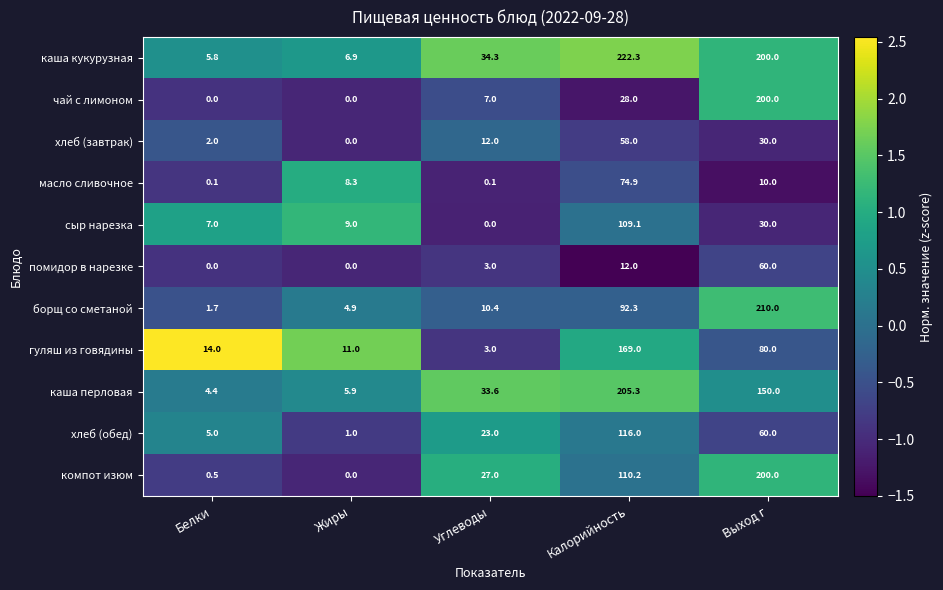

The value of помидор в нарезке at Углеводы is 3.0. True or false?

True